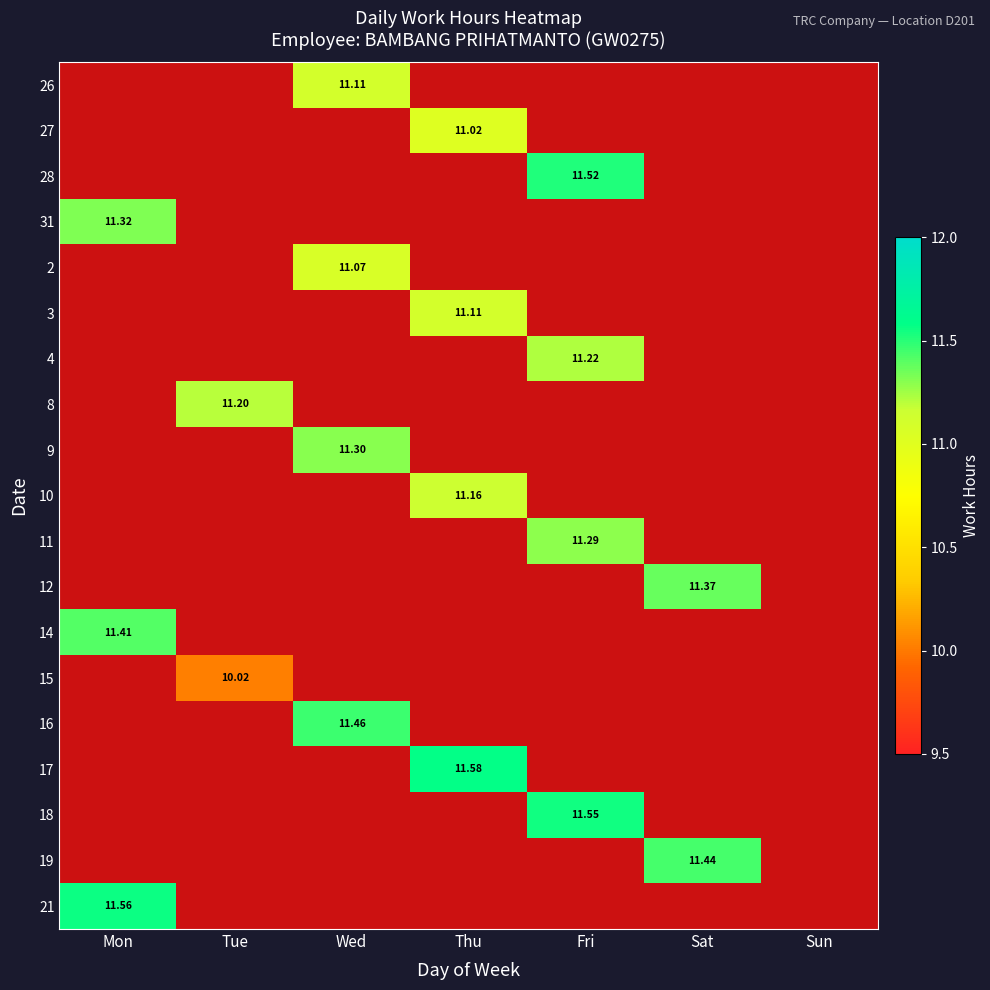

The 31 series shows 11.3 at Mon. True or false?

True